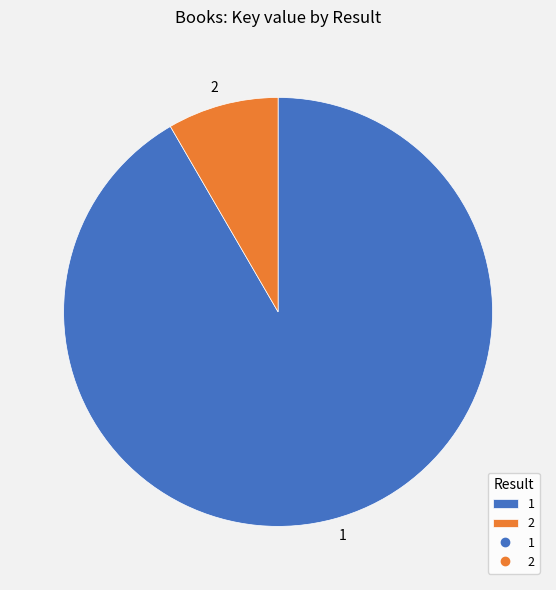

Is it true that 2 is 17% of the pie?

False